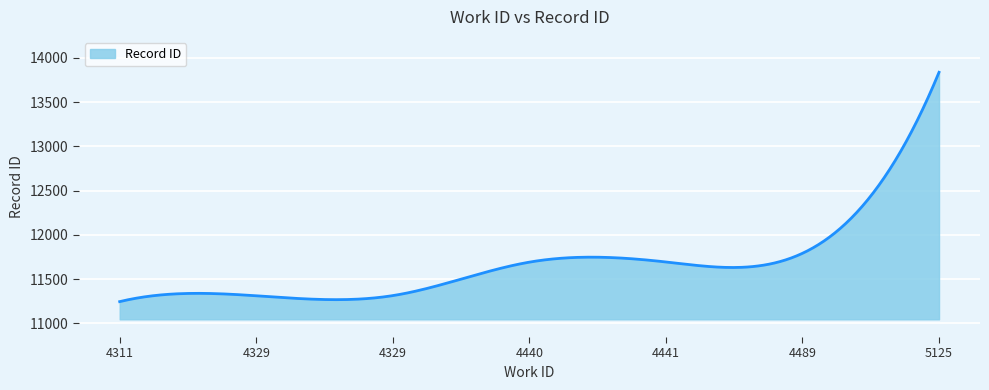

What is the minimum value shown in the chart?

11246.0